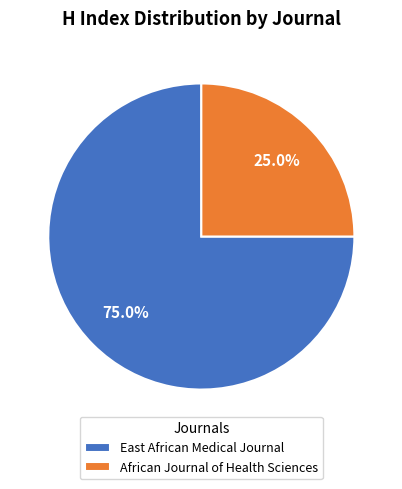

Do African Journal of Health Sciences and East African Medical Journal together represent more than half of the pie?

Yes